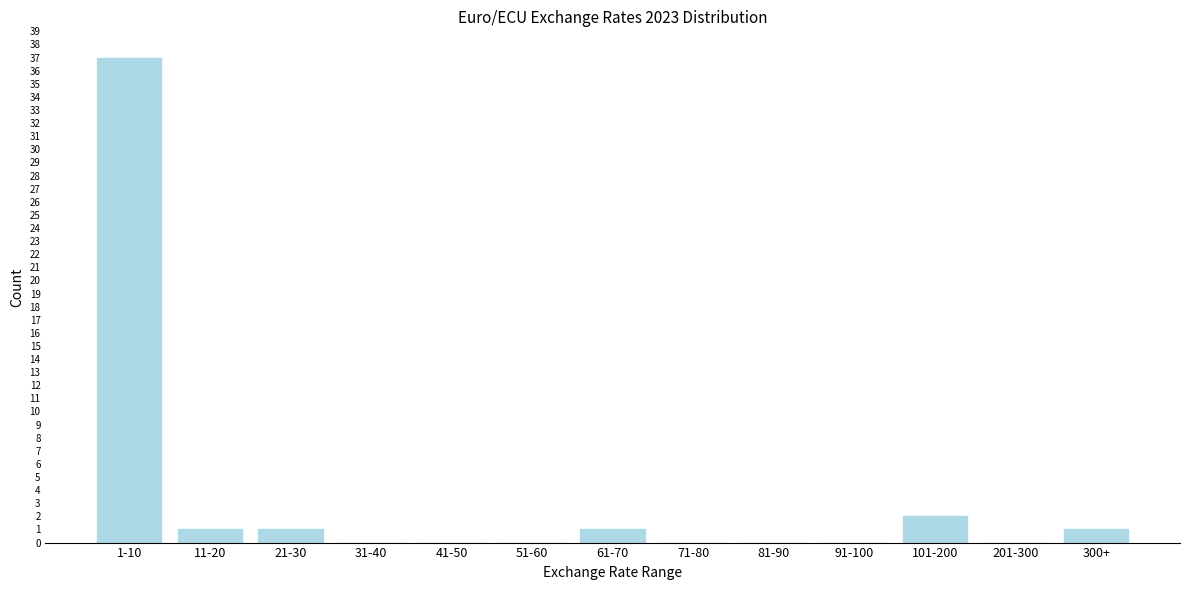

Reading right to left, what are all the values shown in this chart?

300+=1	201-300=0	101-200=2	91-100=0	81-90=0	71-80=0	61-70=1	51-60=0	41-50=0	31-40=0	21-30=1	11-20=1	1-10=37